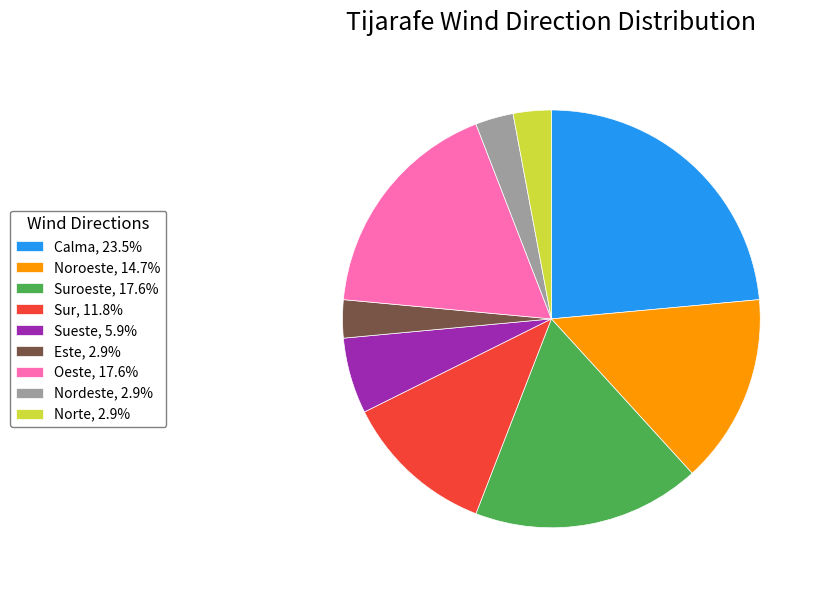

Is there a majority slice in this chart?

No